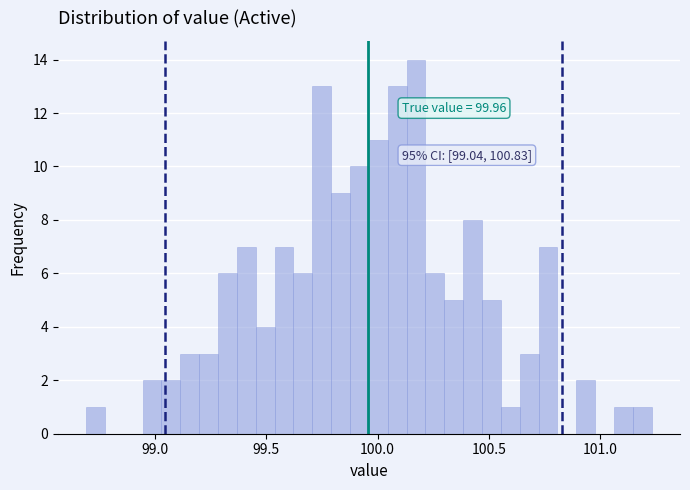

Around what value on the x-axis is the tallest bar? Give the approximate position of its centre, as read against the axis.

100.15